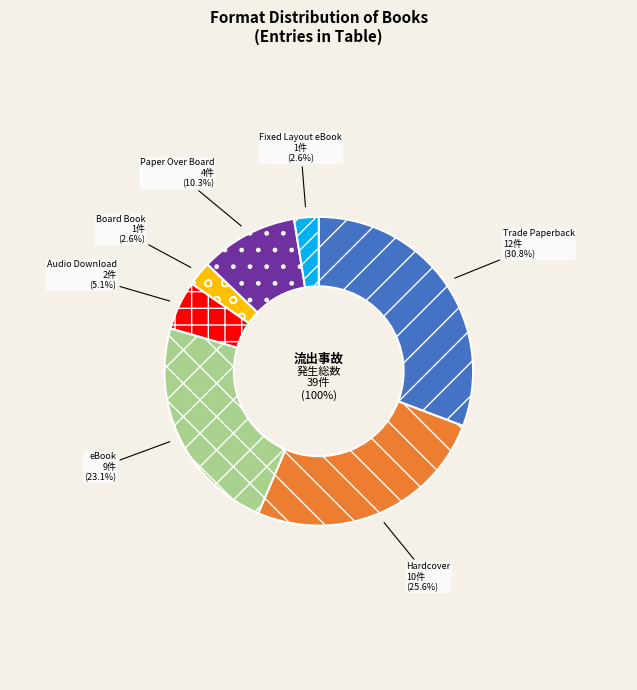

What percentage do Trade Paperback and Paper Over Board together represent?

41.0%